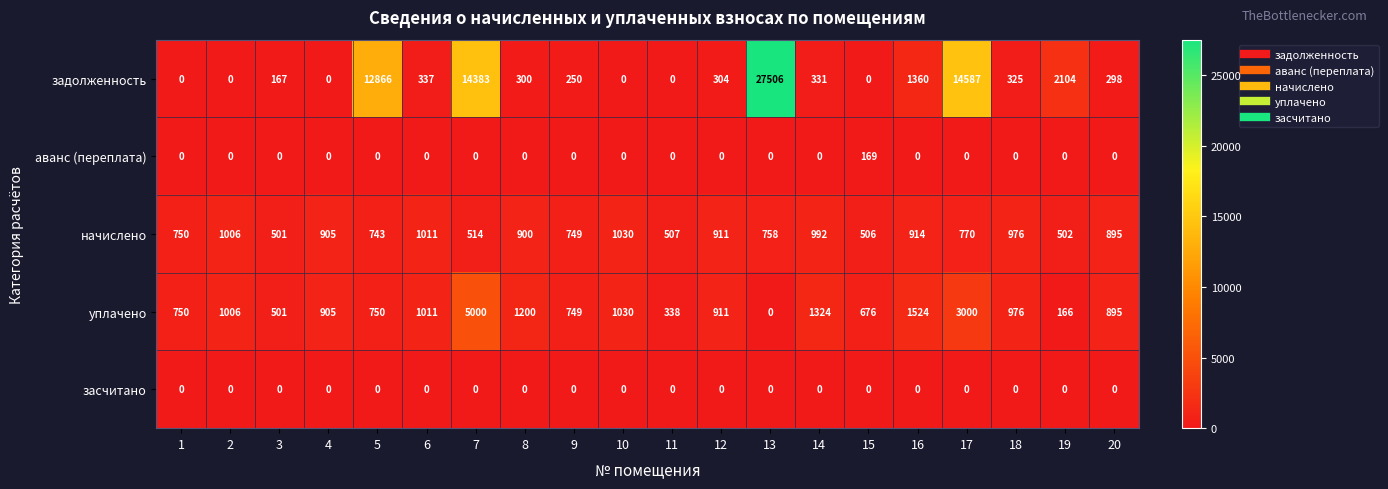

At how many categories does at least one series exceed 6328?

4